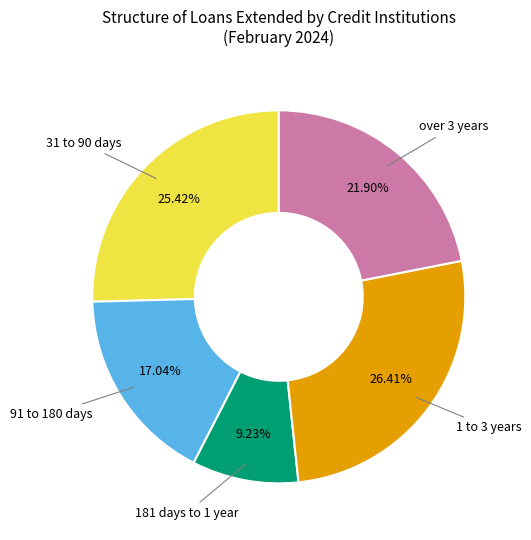

To the nearest percent, what is the combined percentage of 1 to 3 years and 31 to 90 days?

52%